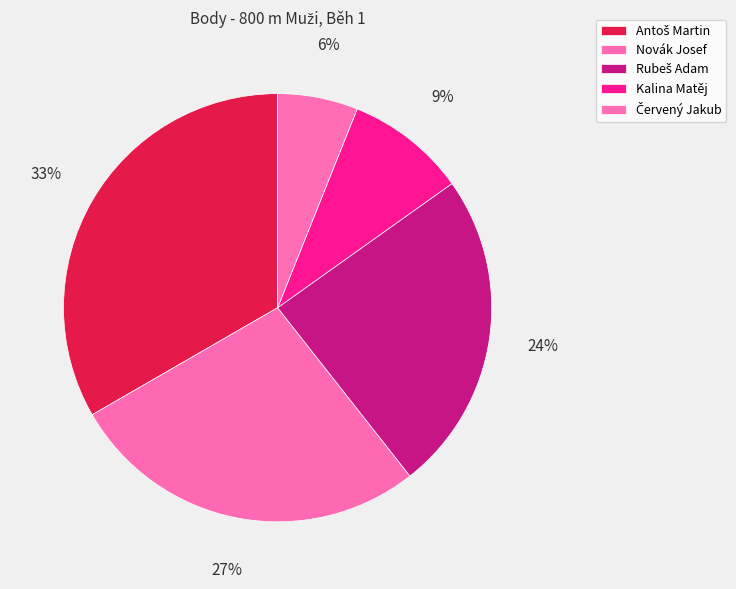

The Antoš Martin slice represents 19% of the pie. True or false?

False